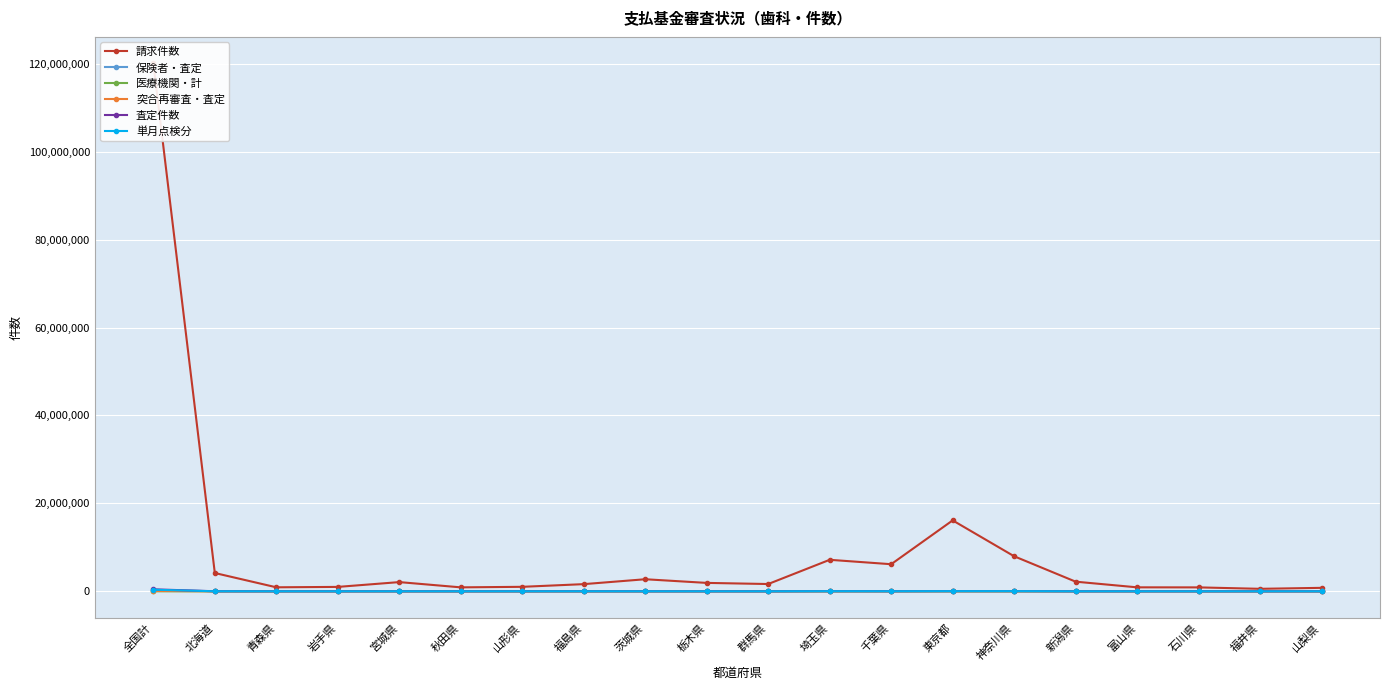

At which label does 突合再審査・査定 reach its minimum?

岩手県